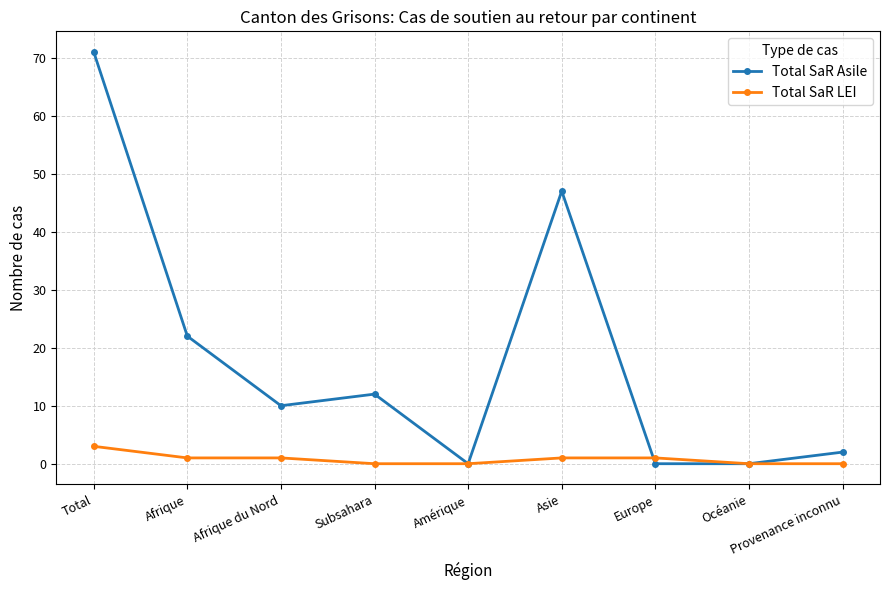

Count the number of data series in this chart.

2